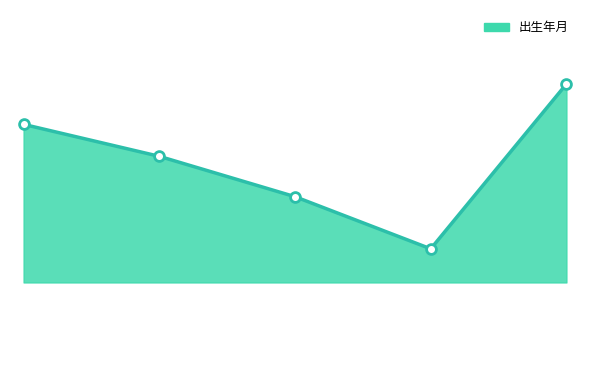

Does the chart have visible grid lines?

No